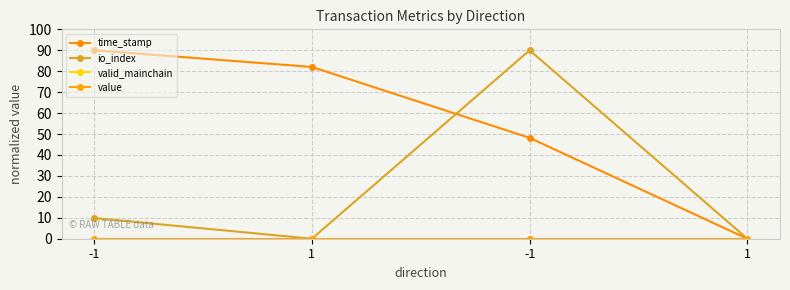

True or false: value has more than 0 interior local peaks.

False